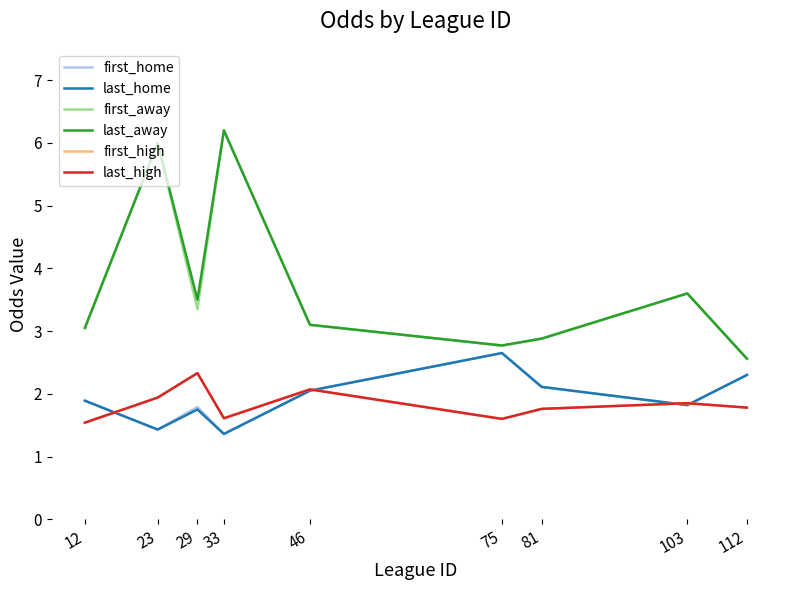

Is this an area chart (filled region under the line)?

No